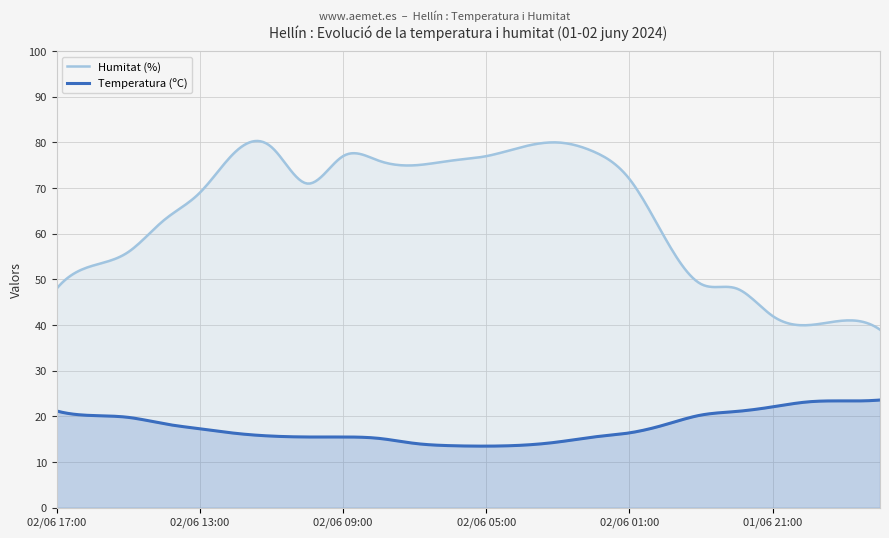

What is the label of the 21st point from the right?

01/06 21:00